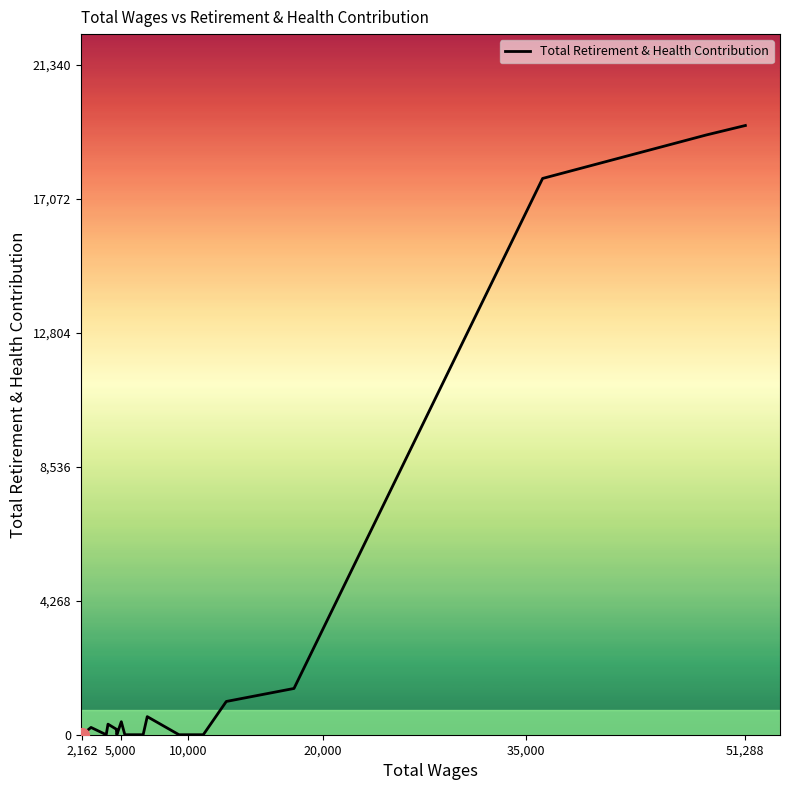

How many values are below 232?

8